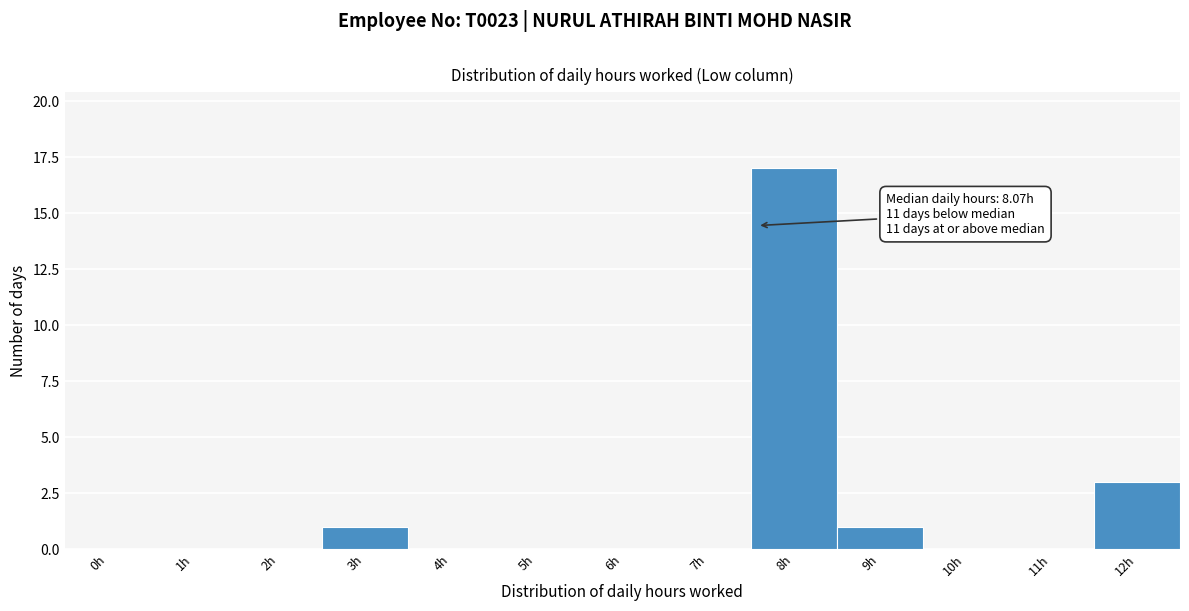

Reading right to left, list all the values displayed in this chart.

12h=3	11h=0	10h=0	9h=1	8h=17	7h=0	6h=0	5h=0	4h=0	3h=1	2h=0	1h=0	0h=0